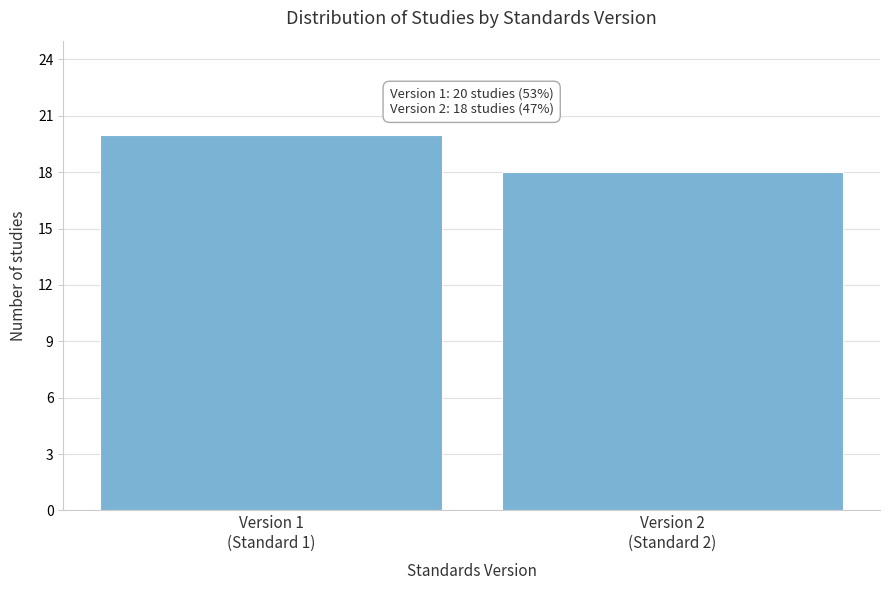

Reading left to right, extract all data points from this chart.

20	18